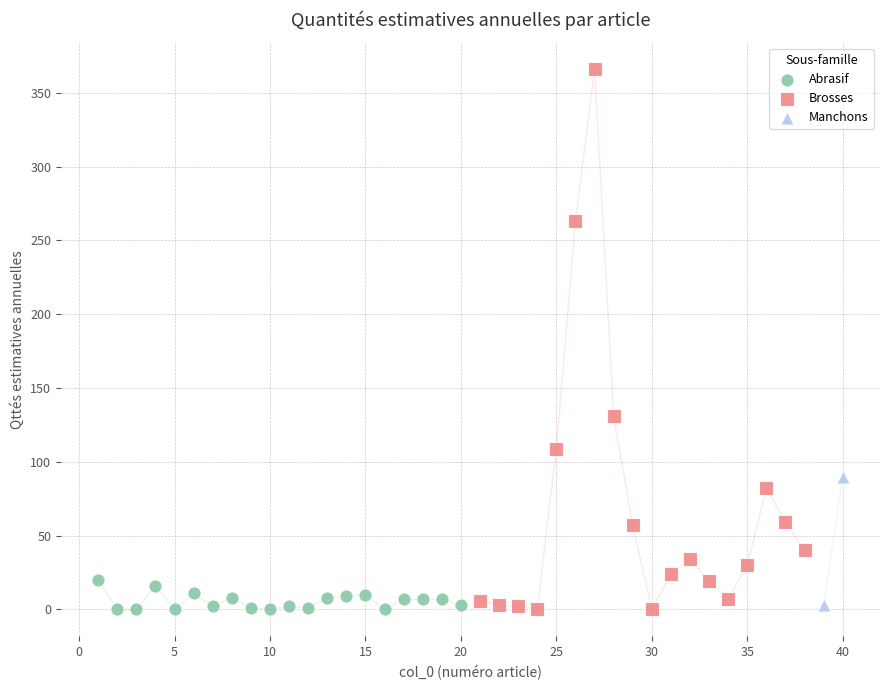

What are all the series names shown in the legend?

Abrasif, Brosses, Manchons